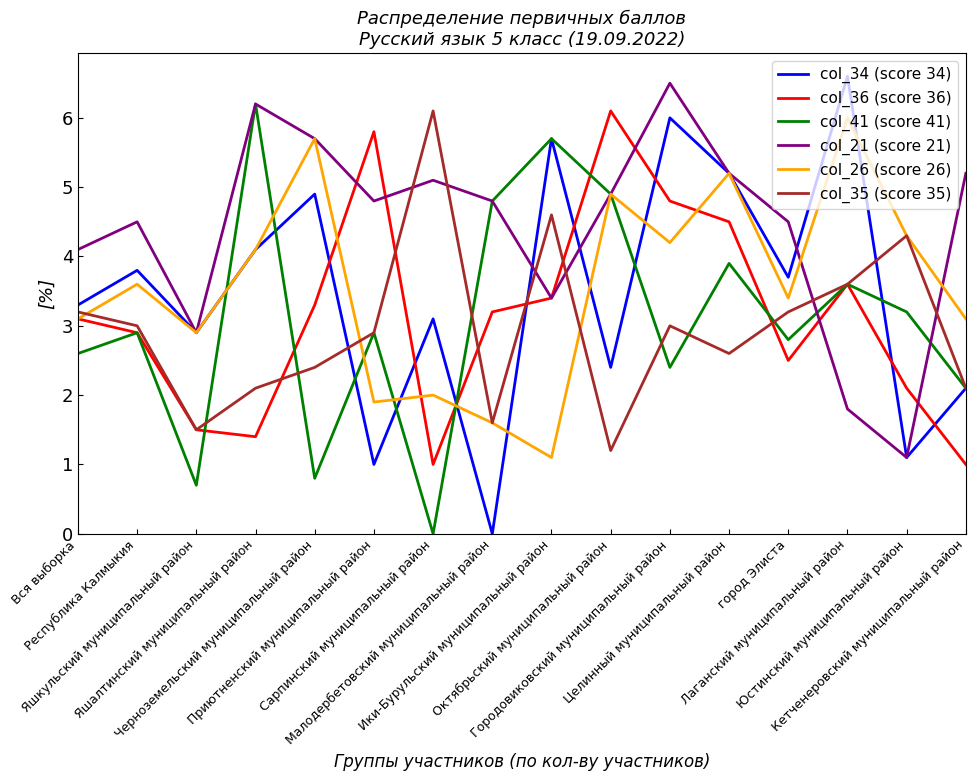

Reading left to right, list all the values displayed in this chart.

col_34 (score 34): 3.3	3.8	2.9	4.1	4.9	1.0	3.1	0.0	5.7	2.4	6.0	5.2	3.7	6.6	1.1	2.1
col_36 (score 36): 3.1	2.9	1.5	1.4	3.3	5.8	1.0	3.2	3.4	6.1	4.8	4.5	2.5	3.6	2.1	1.0
col_41 (score 41): 2.6	2.9	0.7	6.2	0.8	2.9	0.0	4.8	5.7	4.9	2.4	3.9	2.8	3.6	3.2	2.1
col_21 (score 21): 4.1	4.5	2.9	6.2	5.7	4.8	5.1	4.8	3.4	4.9	6.5	5.2	4.5	1.8	1.1	5.2
col_26 (score 26): 3.1	3.6	2.9	4.1	5.7	1.9	2.0	1.6	1.1	4.9	4.2	5.2	3.4	6.0	4.3	3.1
col_35 (score 35): 3.2	3.0	1.5	2.1	2.4	2.9	6.1	1.6	4.6	1.2	3.0	2.6	3.2	3.6	4.3	2.1